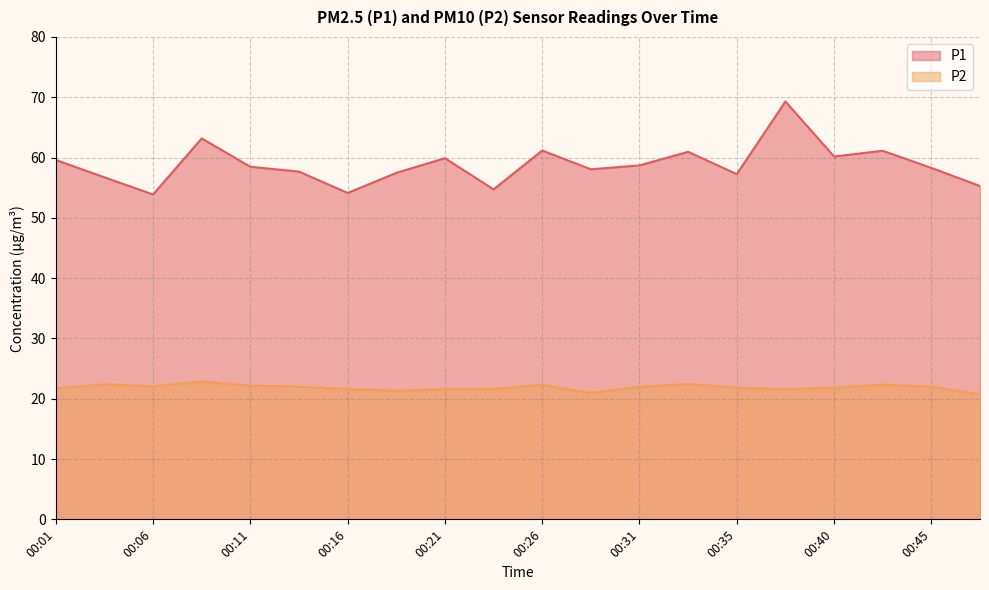

Rank the series at 00:14 from lowest to highest value.

P2, P1